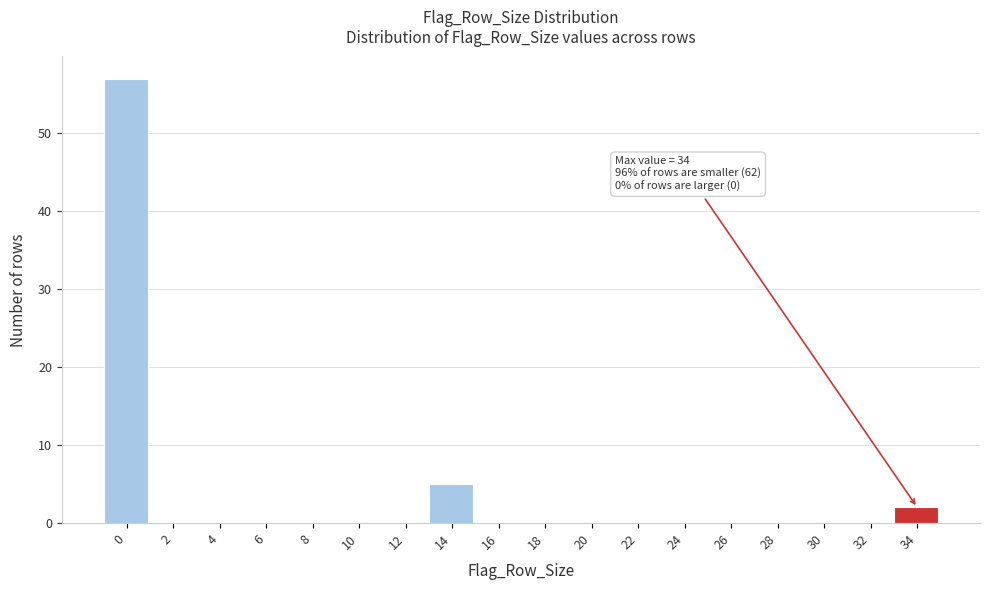

Reading right to left, transcribe all the data shown in this chart.

34=2	32=0	30=0	28=0	26=0	24=0	22=0	20=0	18=0	16=0	14=5	12=0	10=0	8=0	6=0	4=0	2=0	0=57